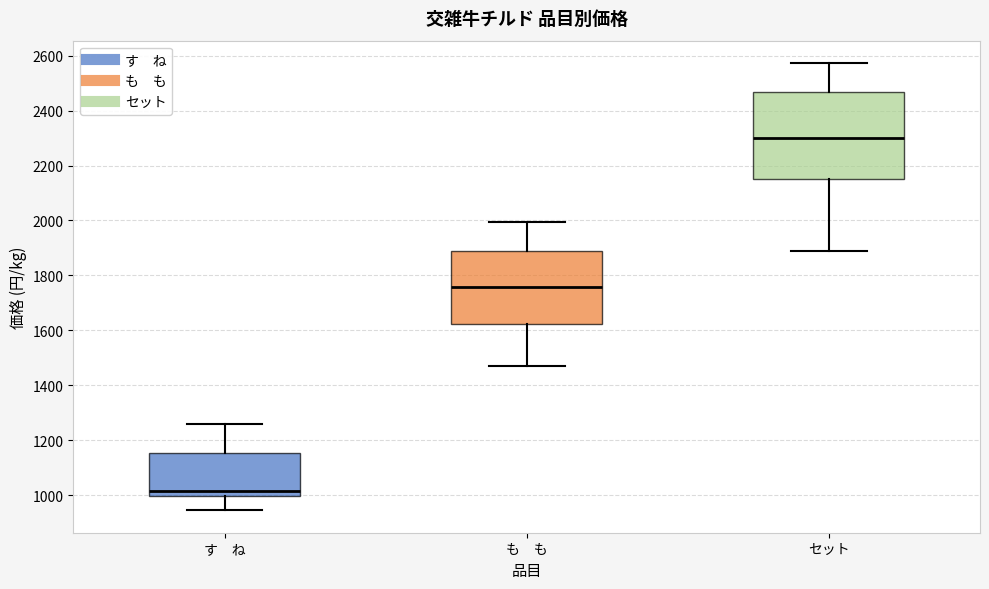

Which box is the tallest, from its lower edge to its upper edge?

セット